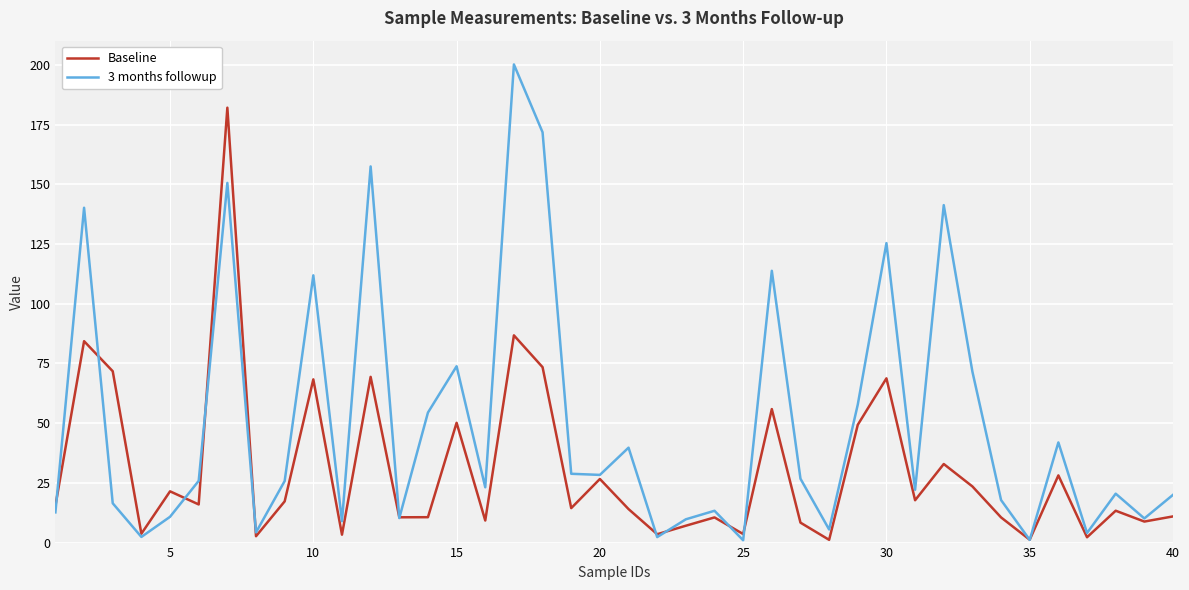

Which series has the largest range (max minus min)?

3 months followup